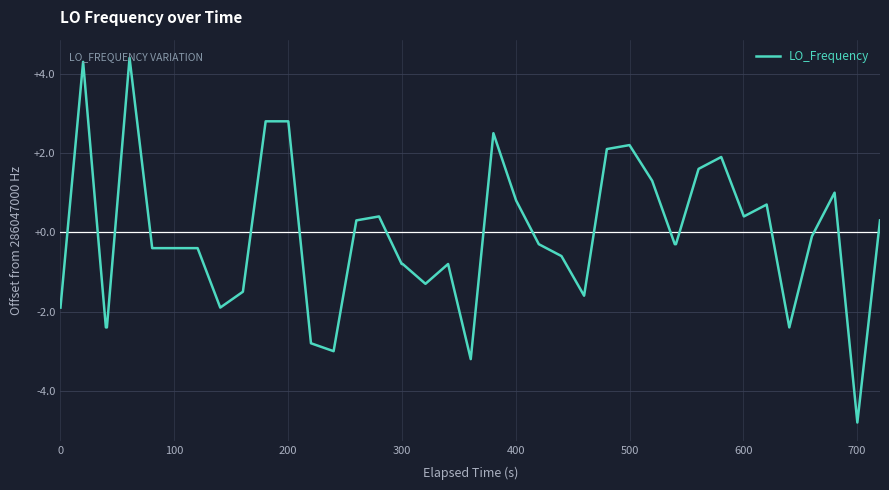

What is the greatest value displayed?

4.4